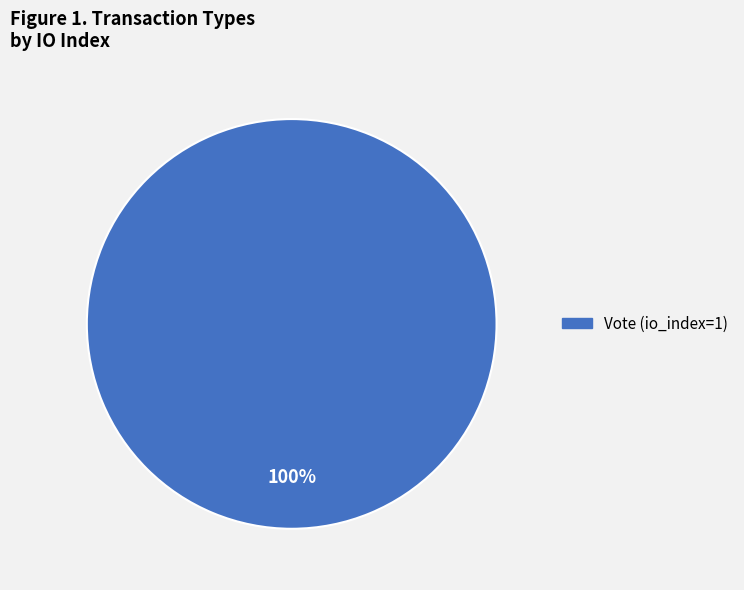

How many segments does this pie chart have?

1